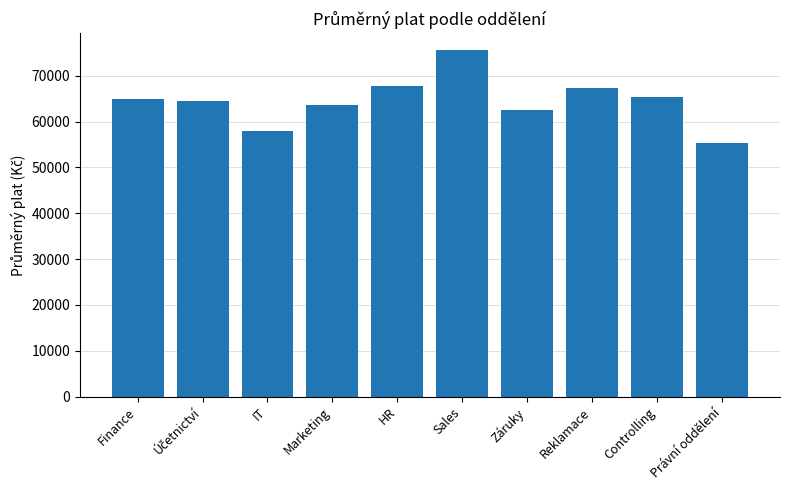

Reading right to left, transcribe all the data shown in this chart.

55400	65300	67300	62600	75500	67850	63650	57950	64550	64950